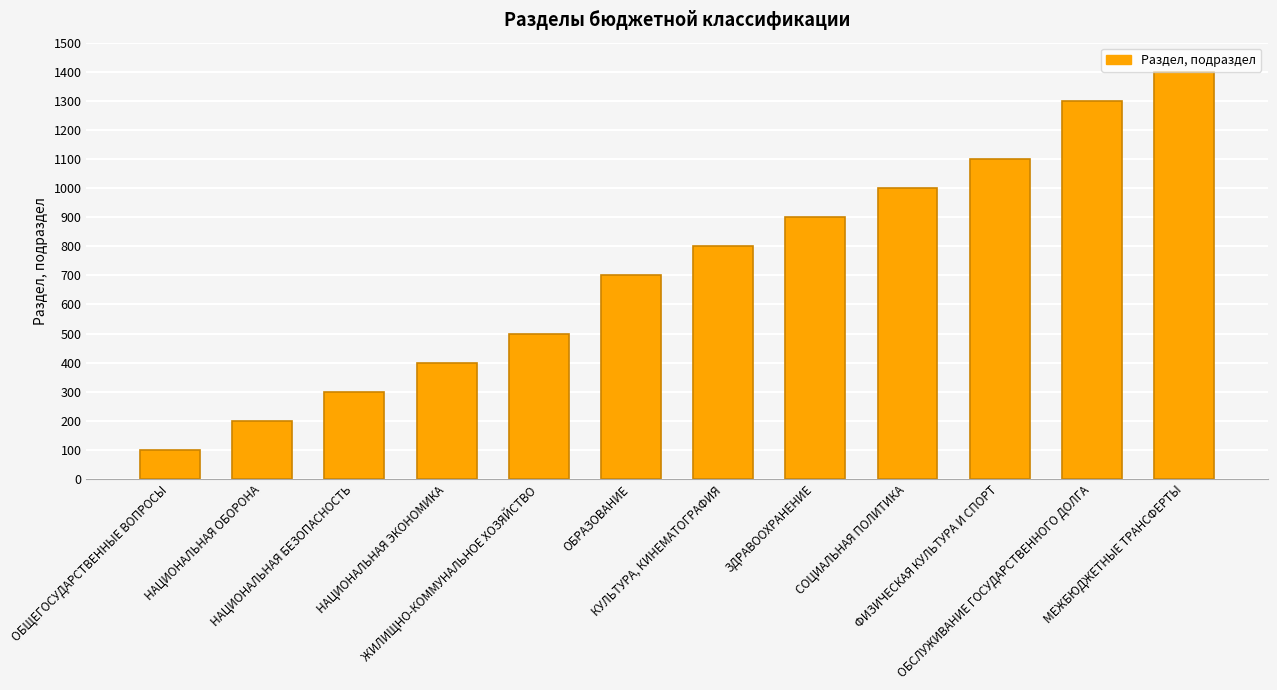

Rank the categories by value from lowest to highest.

ОБЩЕГОСУДАРСТВЕННЫЕ ВОПРОСЫ, НАЦИОНАЛЬНАЯ ОБОРОНА, НАЦИОНАЛЬНАЯ БЕЗОПАСНОСТЬ, НАЦИОНАЛЬНАЯ ЭКОНОМИКА, ЖИЛИЩНО-КОММУНАЛЬНОЕ ХОЗЯЙСТВО, ОБРАЗОВАНИЕ, КУЛЬТУРА, КИНЕМАТОГРАФИЯ, ЗДРАВООХРАНЕНИЕ, СОЦИАЛЬНАЯ ПОЛИТИКА, ФИЗИЧЕСКАЯ КУЛЬТУРА И СПОРТ, ОБСЛУЖИВАНИЕ ГОСУДАРСТВЕННОГО ДОЛГА, МЕЖБЮДЖЕТНЫЕ ТРАНСФЕРТЫ